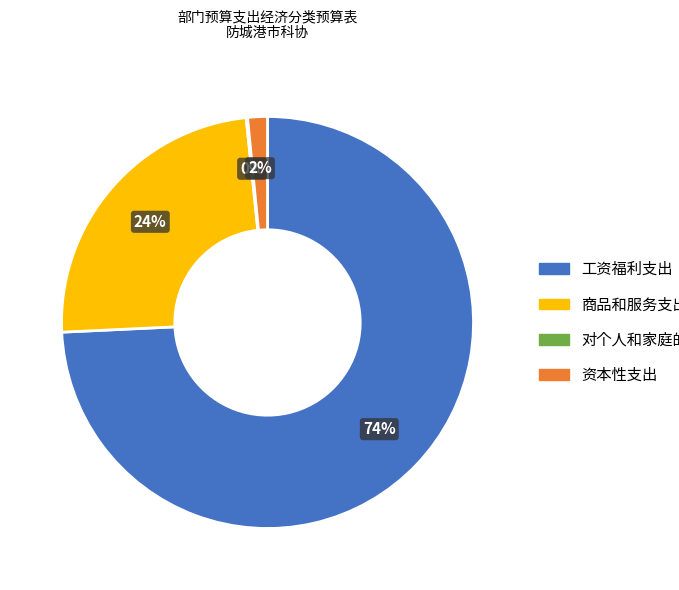

Is the sum of 资本性支出 and 工资福利支出 greater than half?

Yes